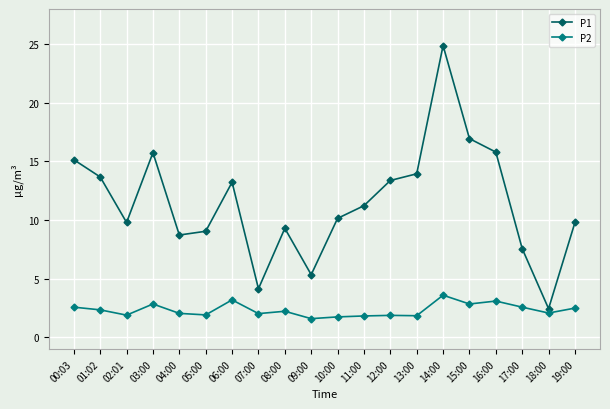

Which series has the largest total across all categories?

P1